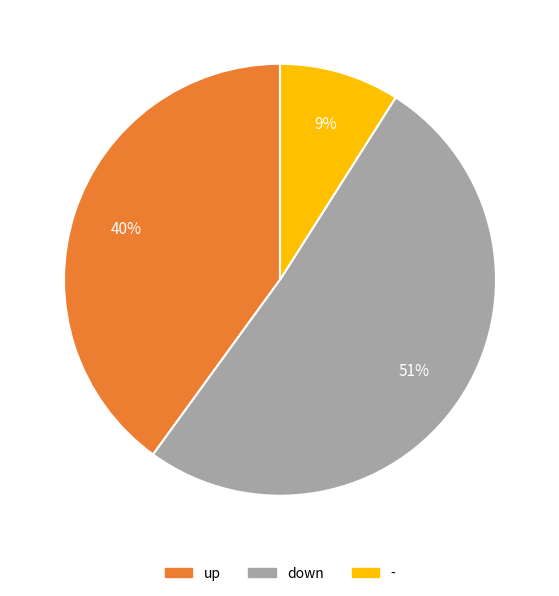

Is it true that down is 51% of the pie?

True